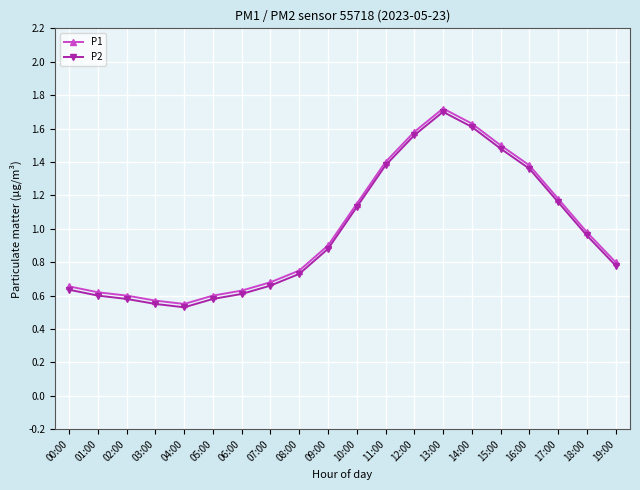

The value of P1 at 00:00 is 0.7. True or false?

True